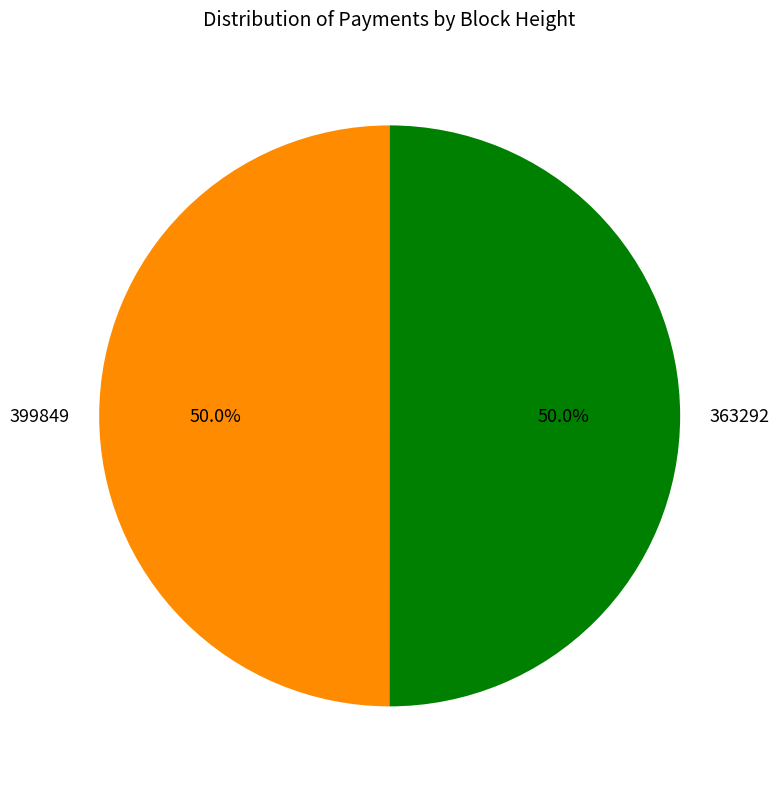

Is it true that 399849 is 40% of the pie?

False